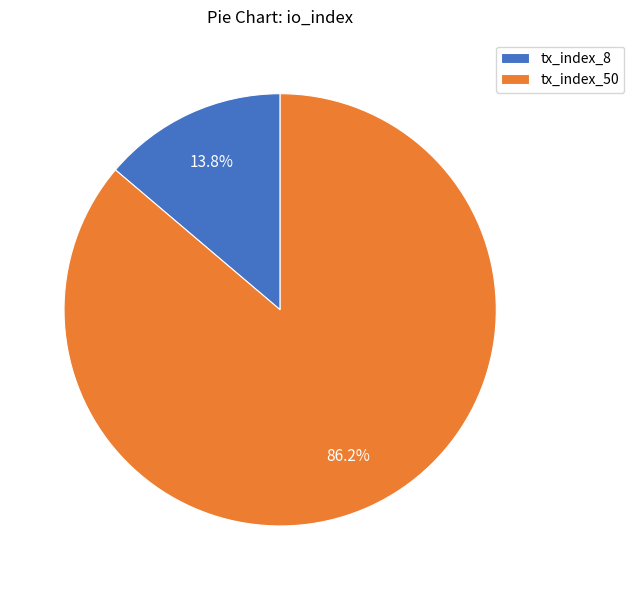

Which category has the biggest portion of the pie?

tx_index_50